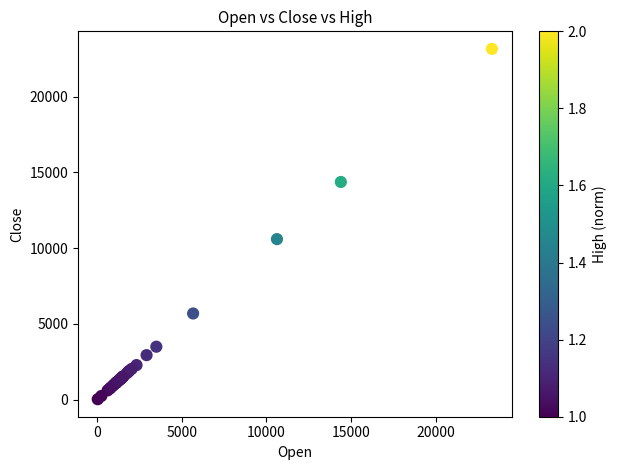

What Y value in the scatter plot is closest to 11588?

10592.0